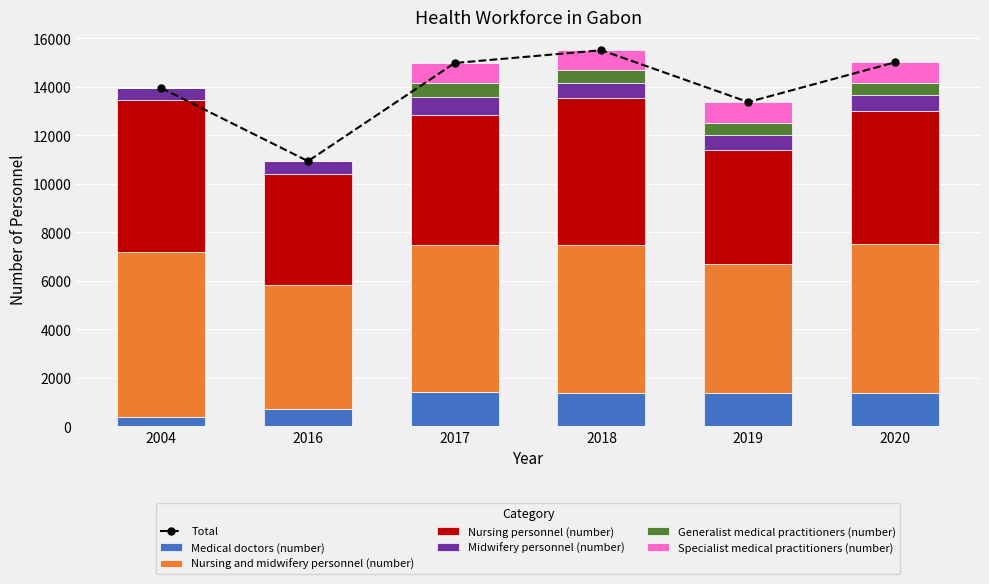

Which category has the highest value in the Generalist medical practitioners (number) series?

2017